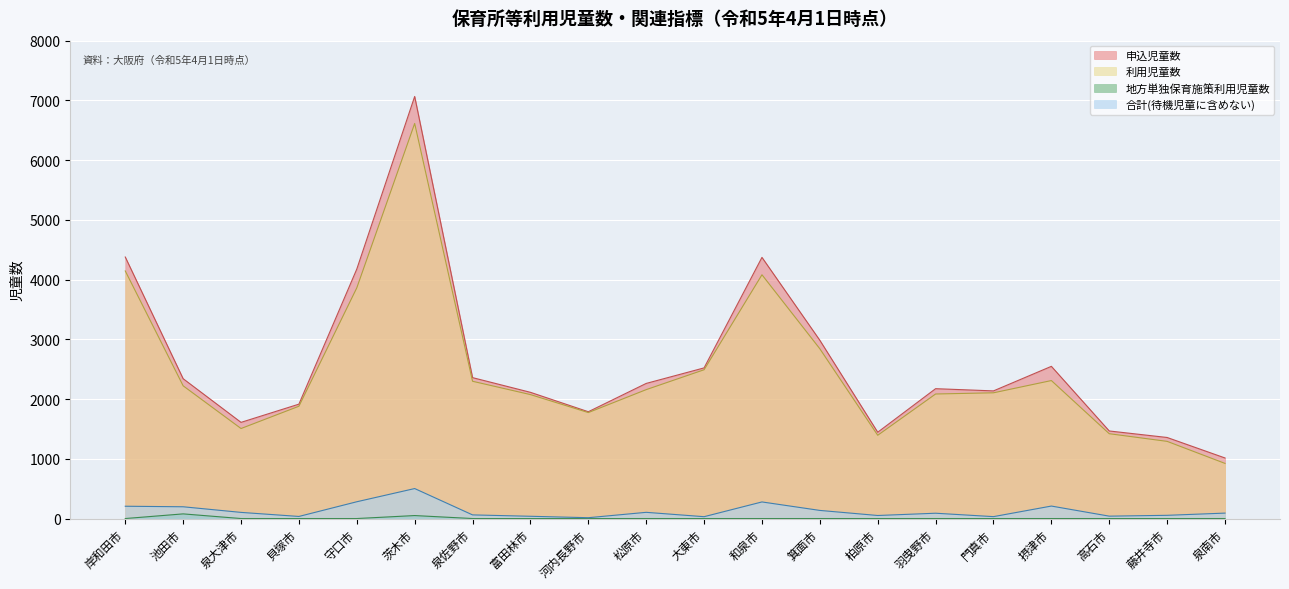

What are all the series names shown in the legend?

申込児童数, 利用児童数, 地方単独保育施策利用児童数, 合計(待機児童に含めない)